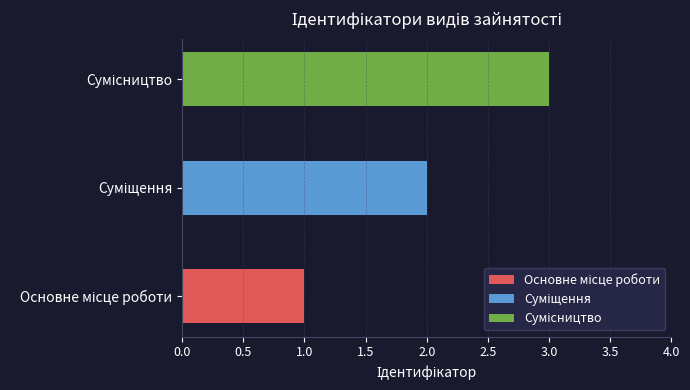

Does the chart contain stacked bars?

No